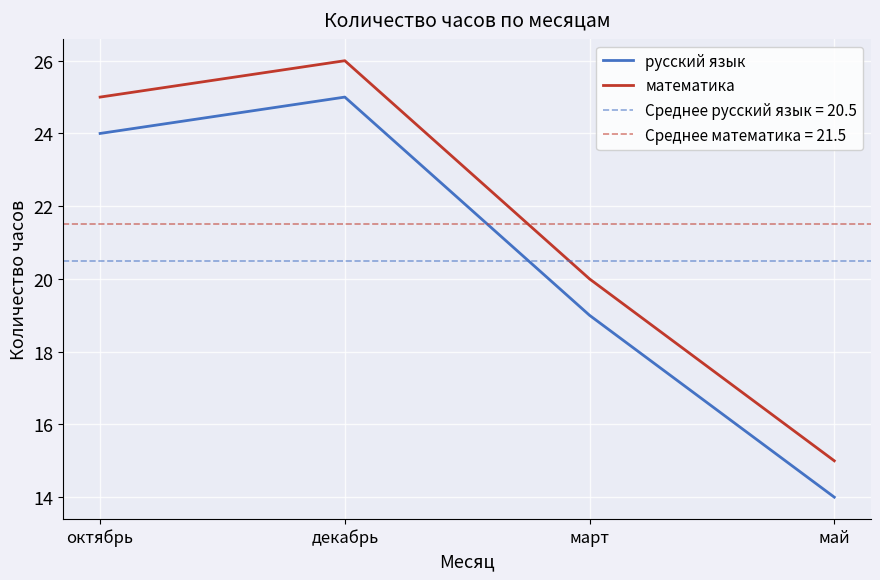

True or false: математика and русский язык intersect in this chart.

False